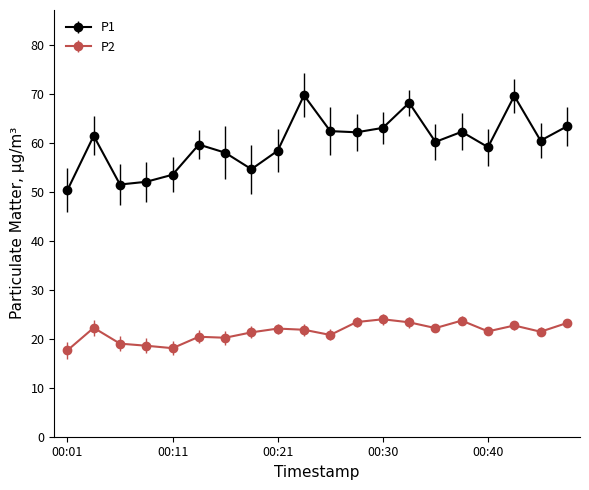

What is the maximum value for P2?

24.0